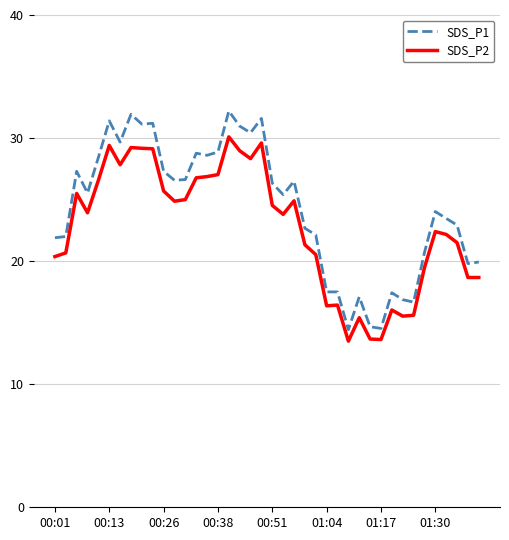

What is the minimum value for SDS_P2?

13.5